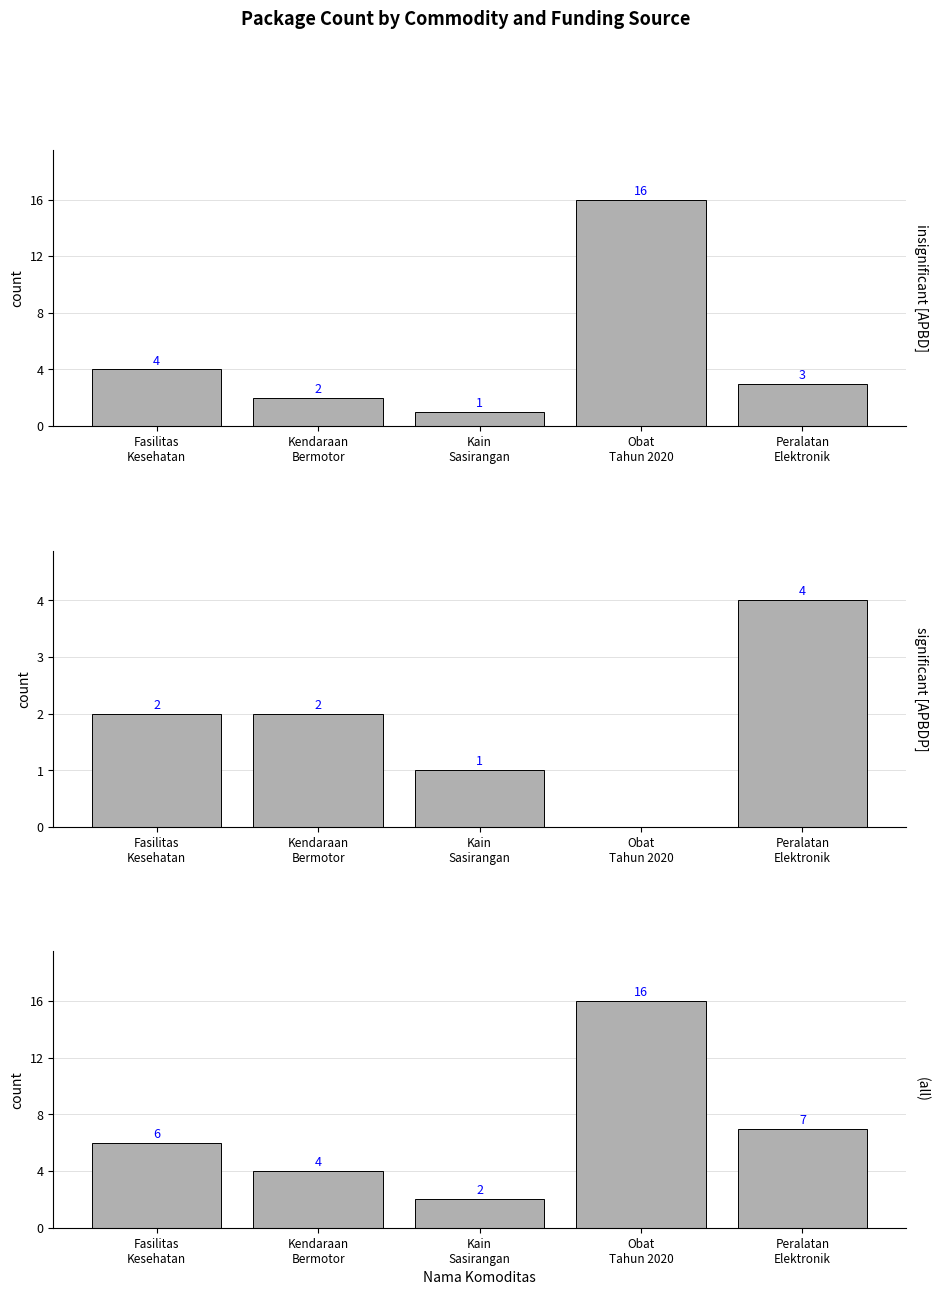

Between Kendaraan
Bermotor and Obat
Tahun 2020, which is larger?

Obat
Tahun 2020